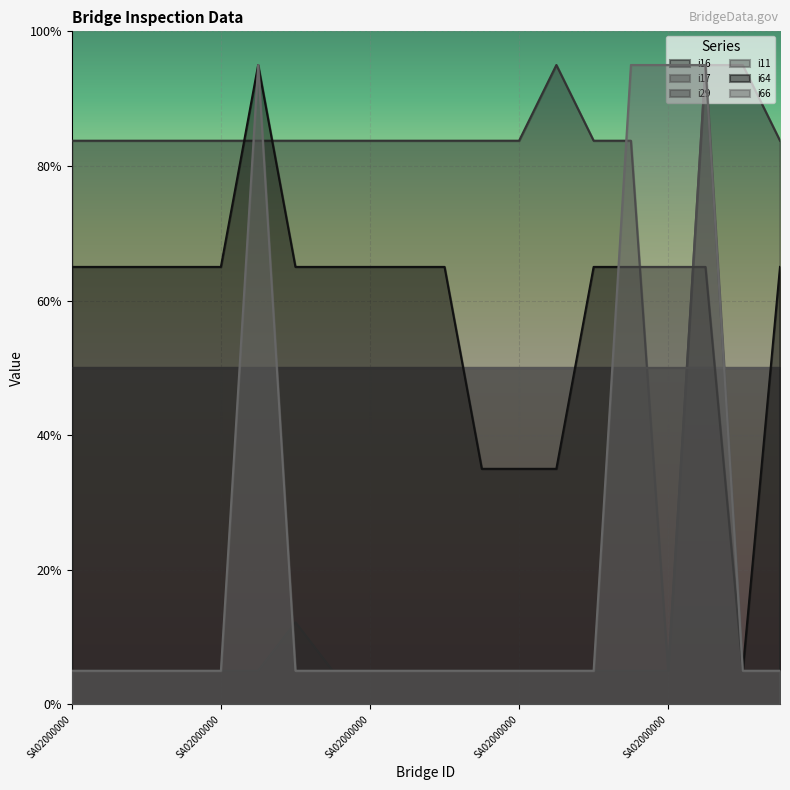

Which series has the largest range (max minus min)?

i17